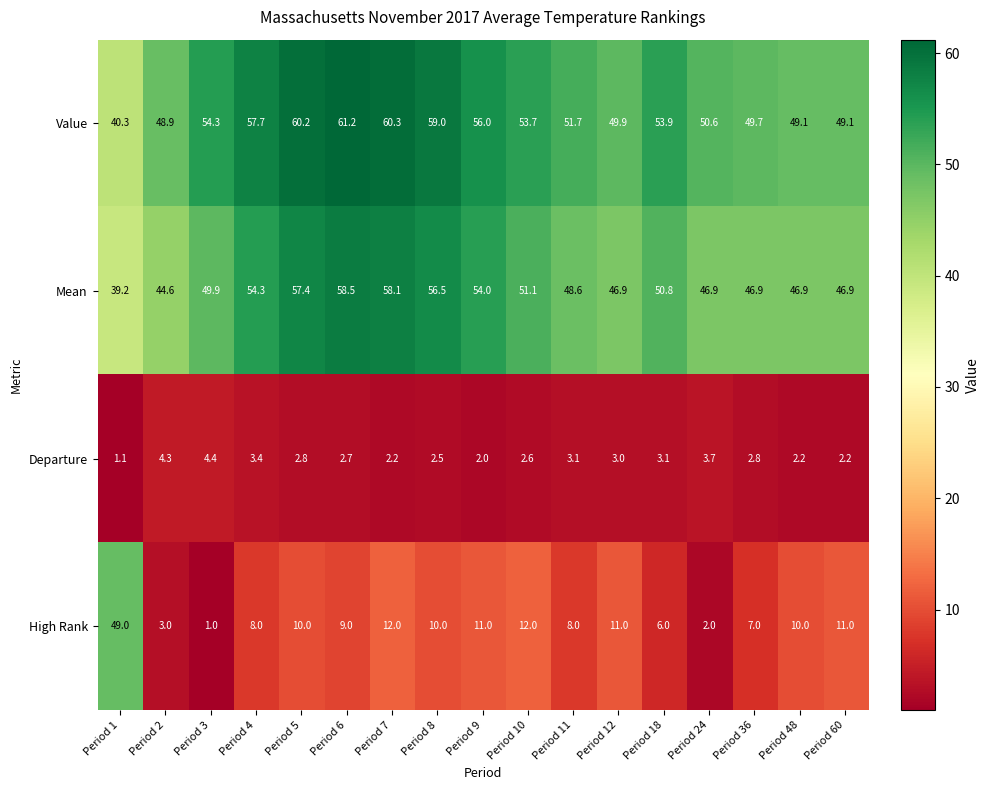

Which label corresponds to the largest value in the chart?

Period 6